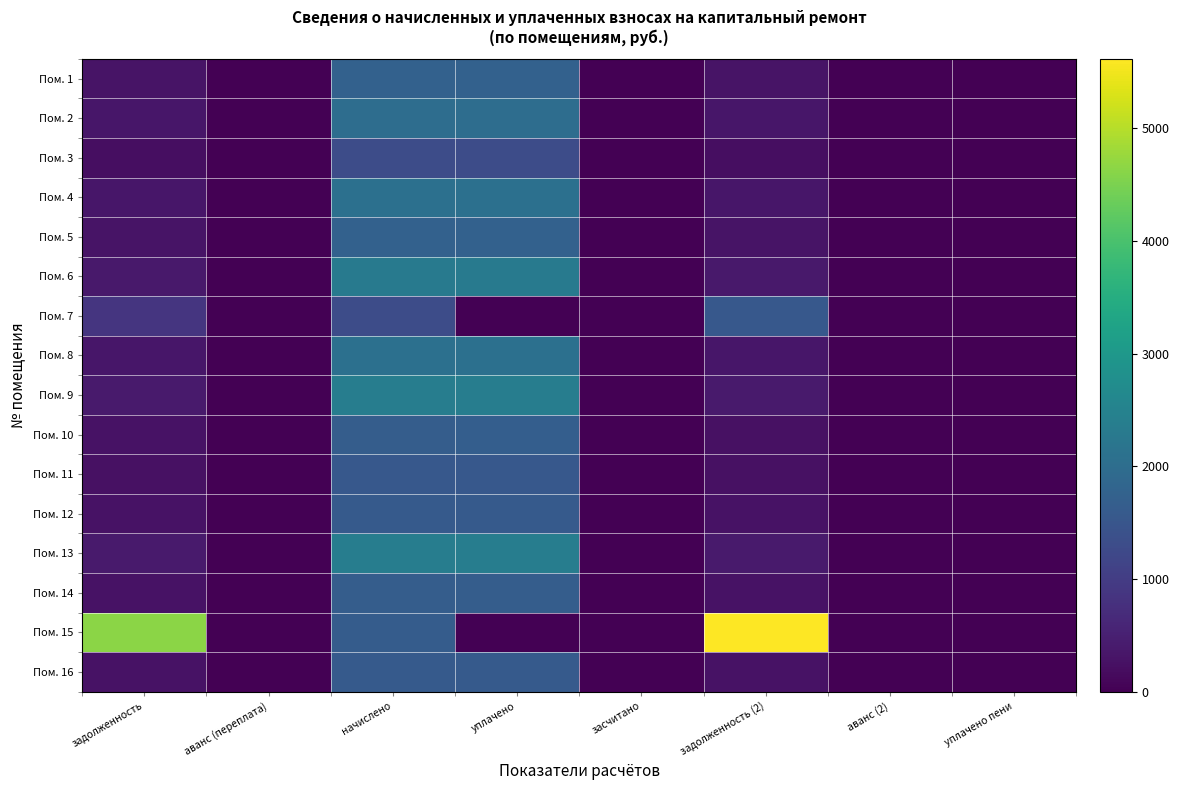

What is the difference between the highest and lowest values at задолженность?

4428.0